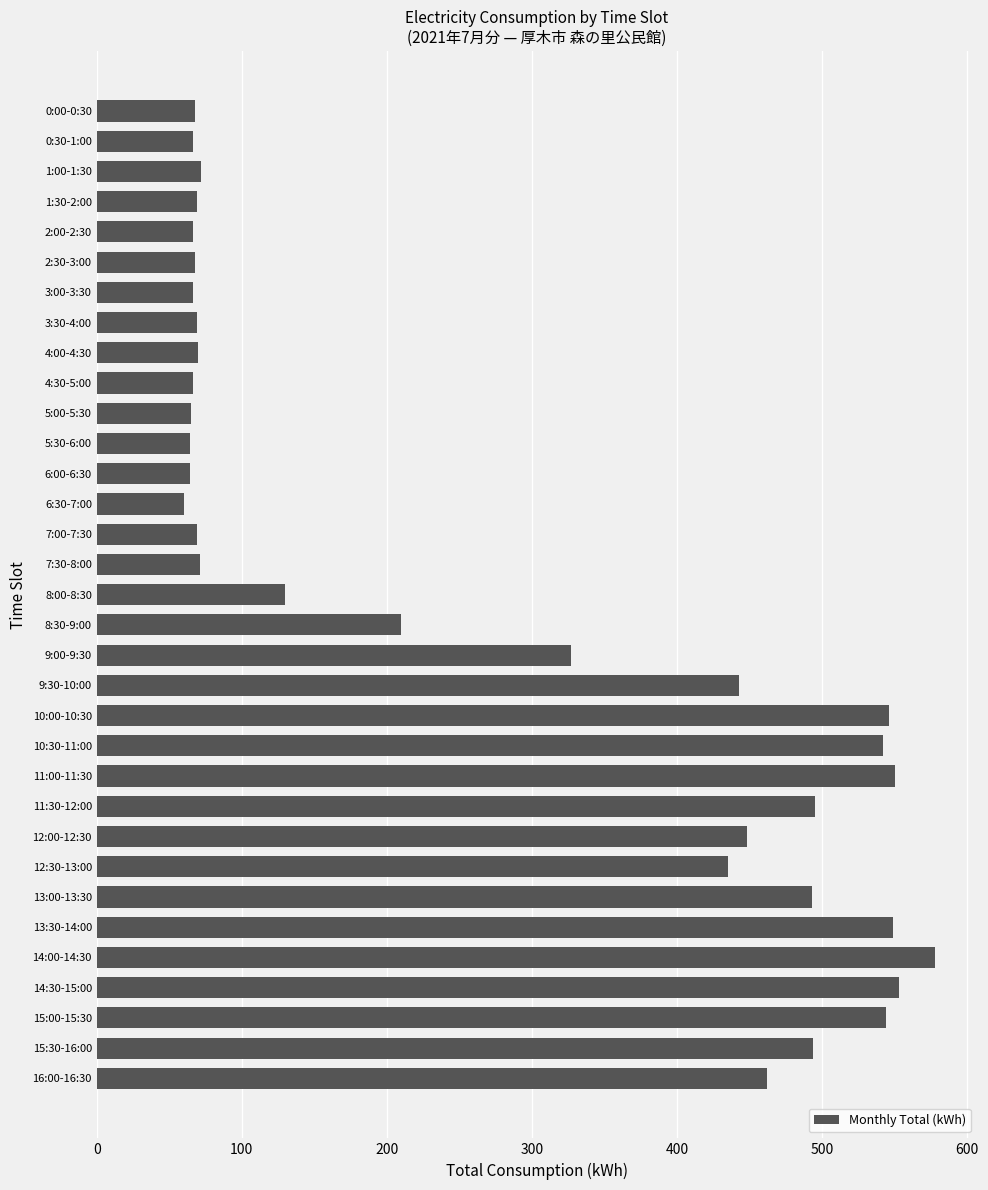

At which category does the chart reach its peak across all series?

14:00-14:30